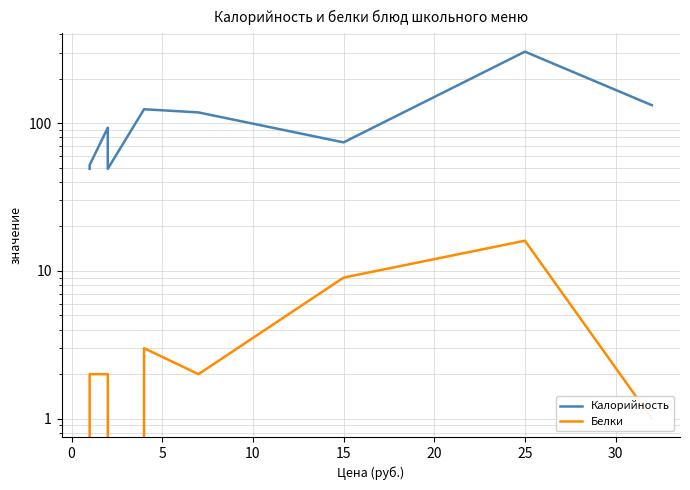

How many interior local peaks does the Белки series have?

2